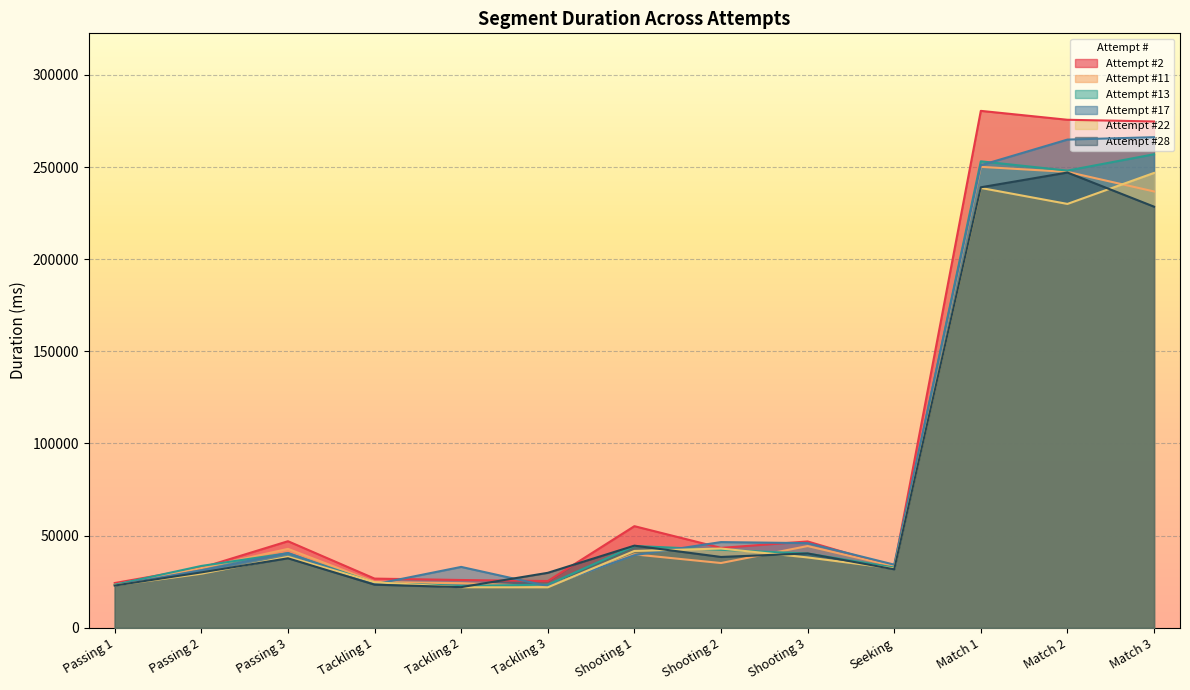

True or false: Attempt #11 has more than 1 points higher than both neighbors.

True